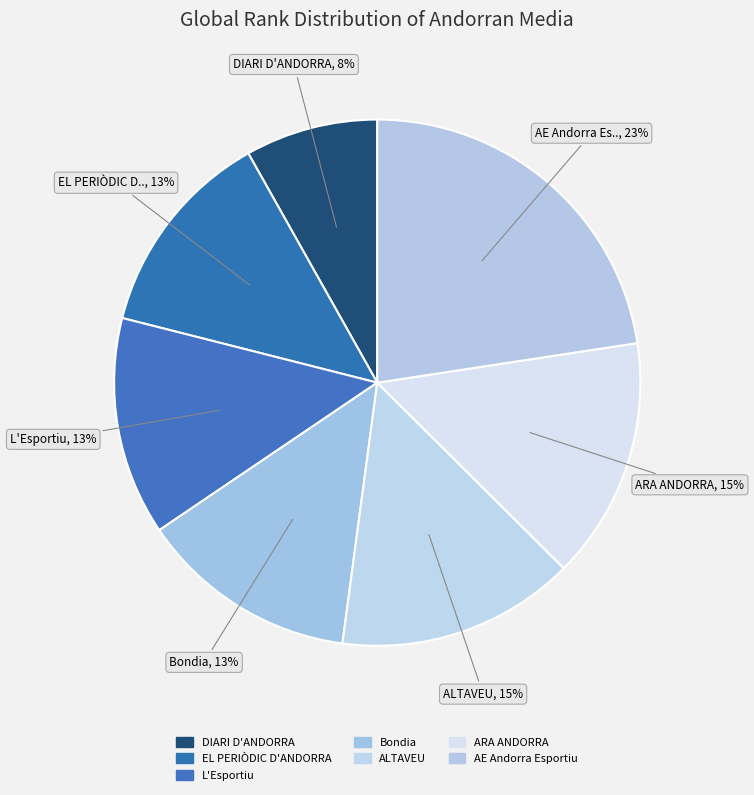

What percentage is the L'Esportiu slice, to the nearest percent?

13%